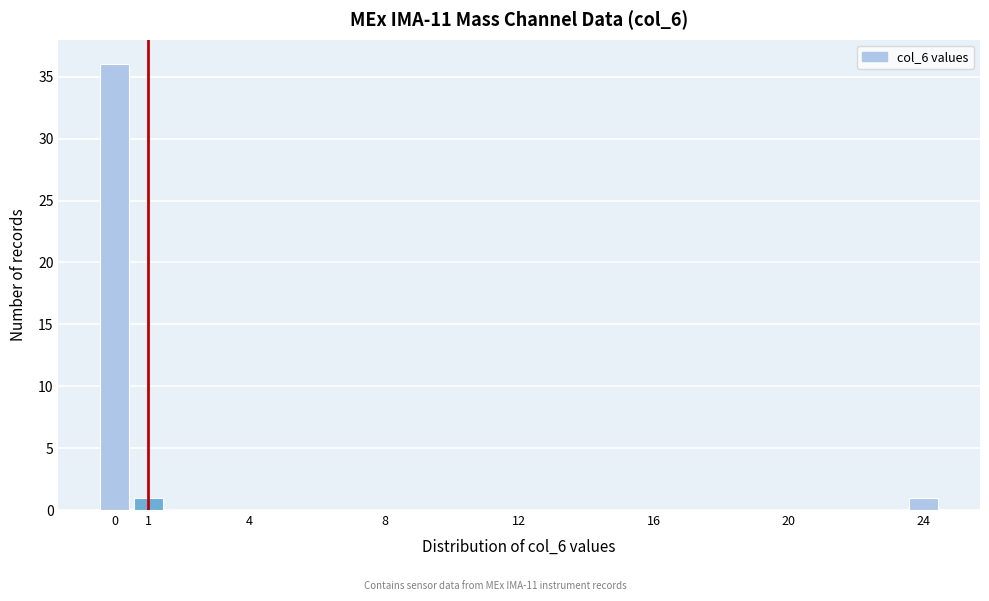

Over which range of the x-axis is the bar tallest?

-0.5 to 0.5